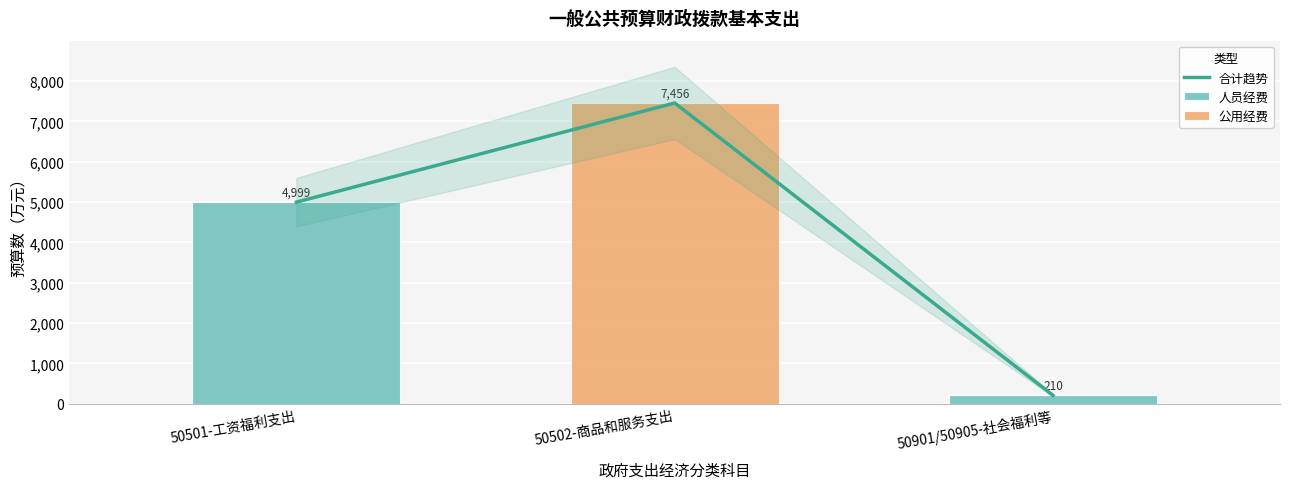

How many groups of bars are there?

3